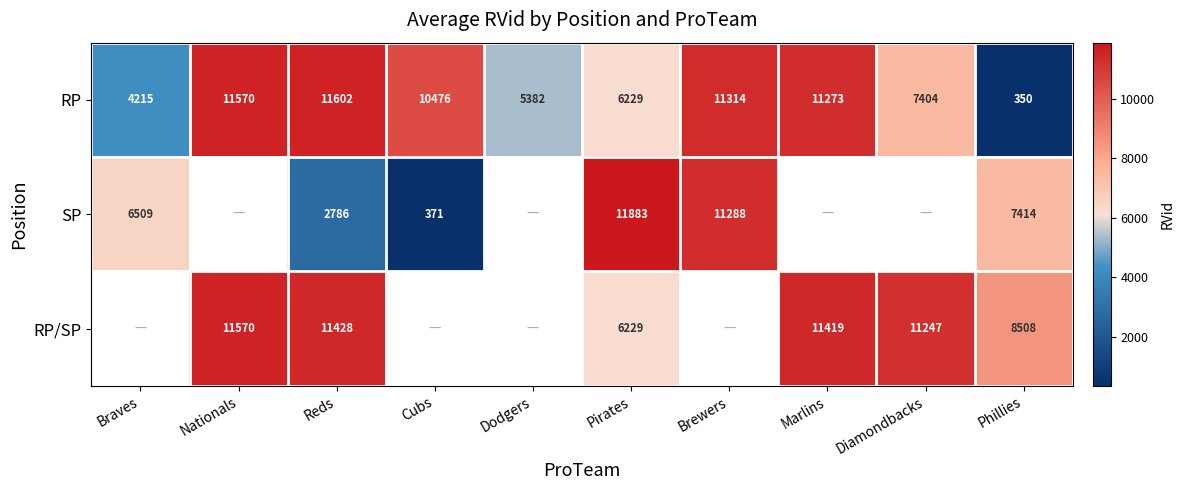

The RP series shows 7527 at Dodgers. True or false?

False